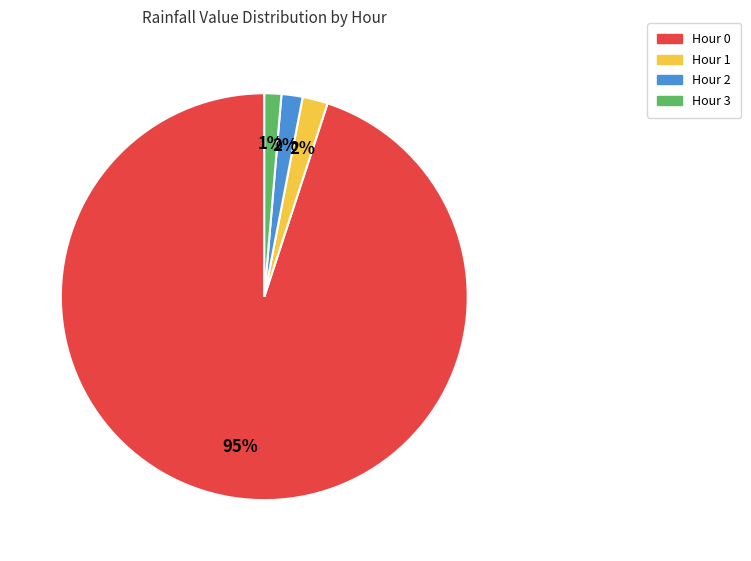

Between Hour 0 and Hour 2, which is larger?

Hour 0